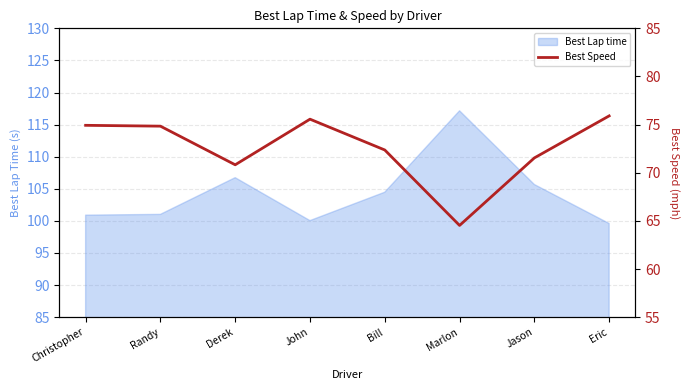

True or false: the data shows 75.6 at John.

True